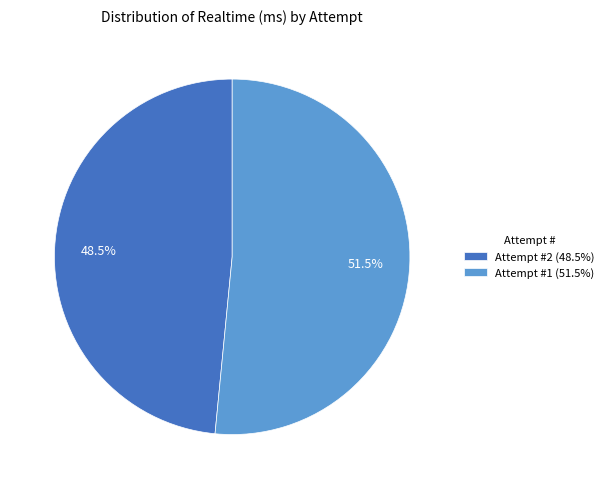

What is the ratio of the value at Attempt #2 (48.5%) to the value at Attempt #1 (51.5%)?

0.9